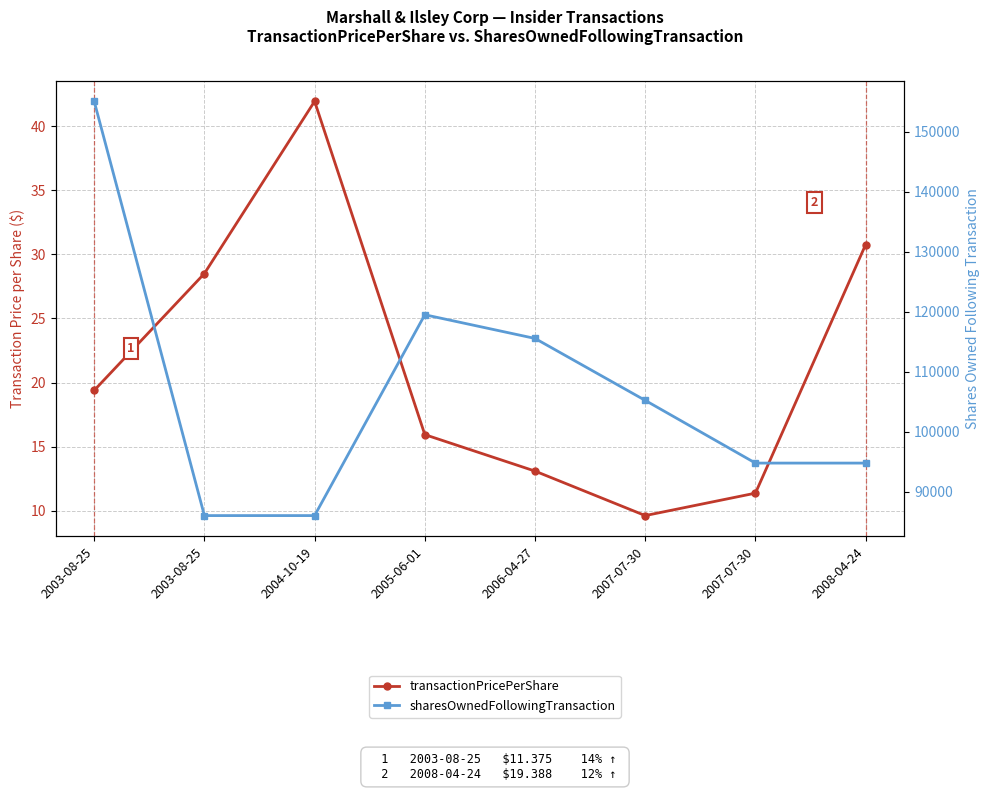

True or false: sharesOwnedFollowingTransaction and transactionPricePerShare cross at least once.

False